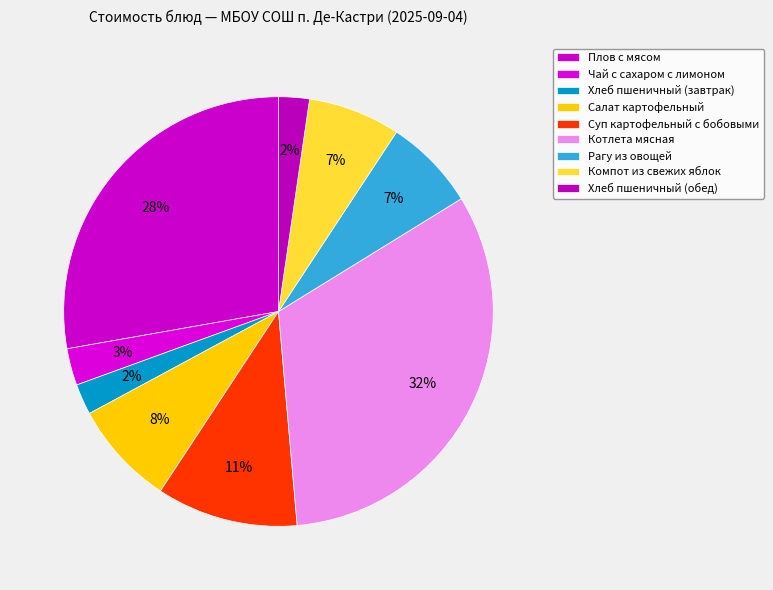

Count the number of slices in the pie.

9